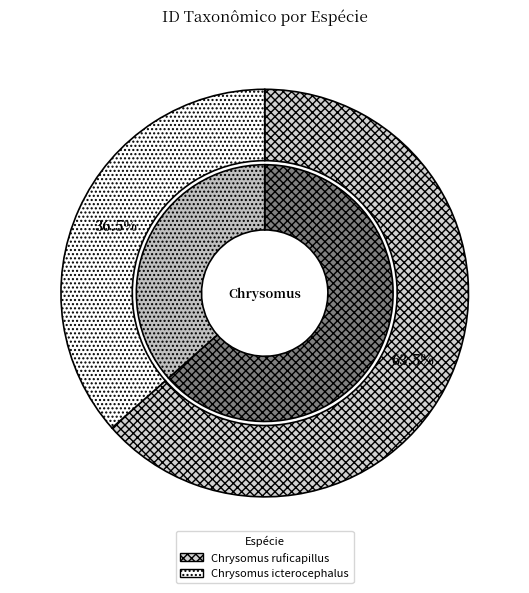

What is the ratio of the value at Chrysomus ruficapillus to the value at Chrysomus icterocephalus?

1.7